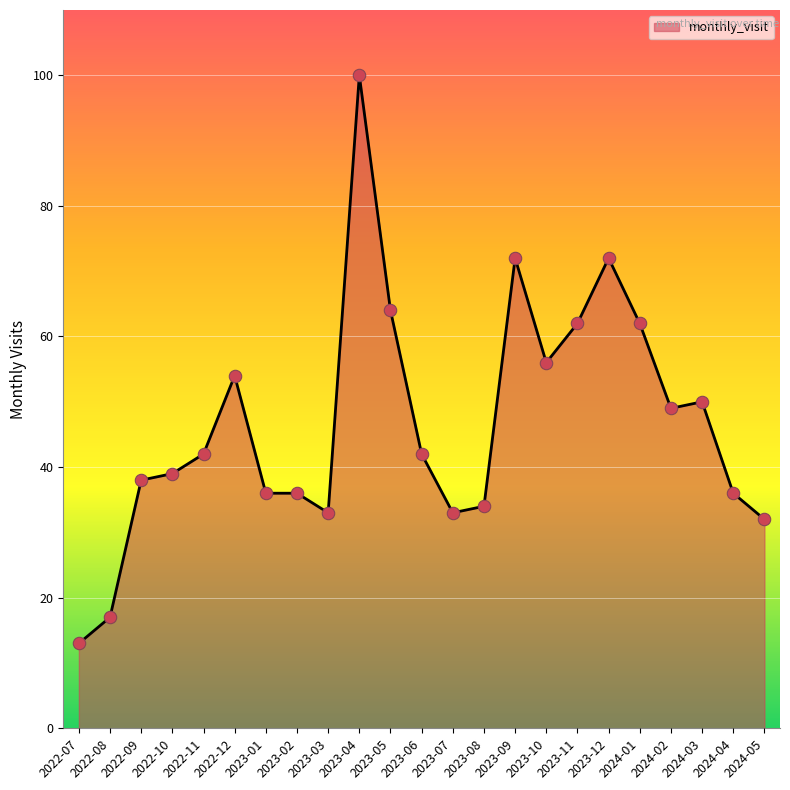

What is the change in value from 2022-08 to 2022-09?

+21